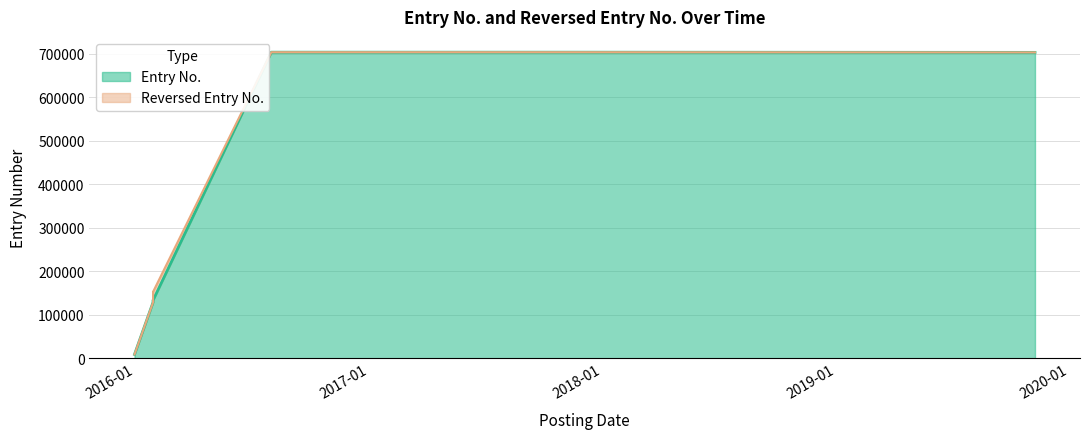

What is the maximum value shown in the chart?

703105